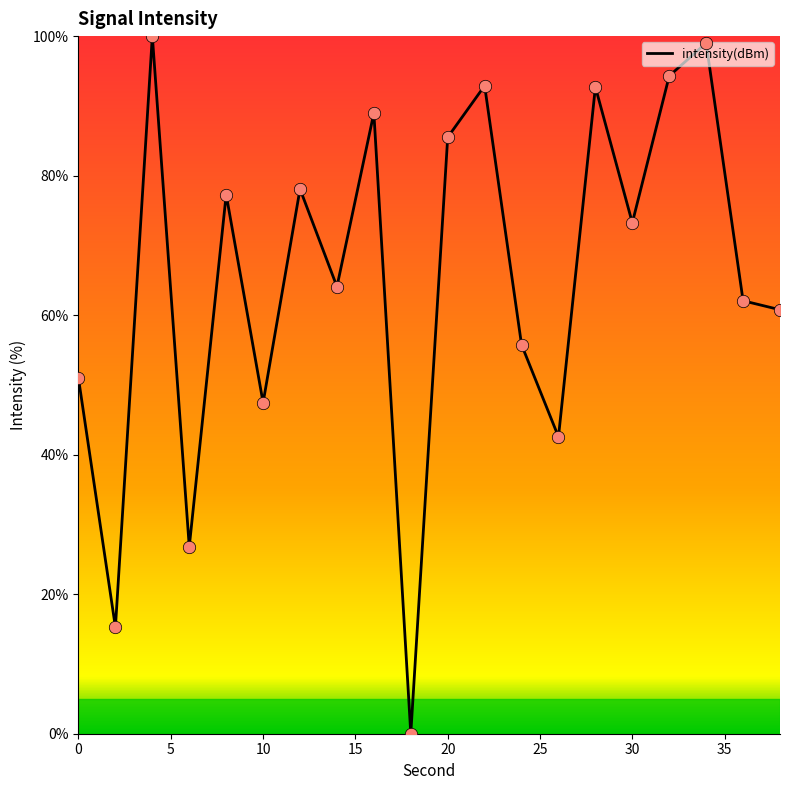

What is the difference between the maximum and minimum values?

100.0